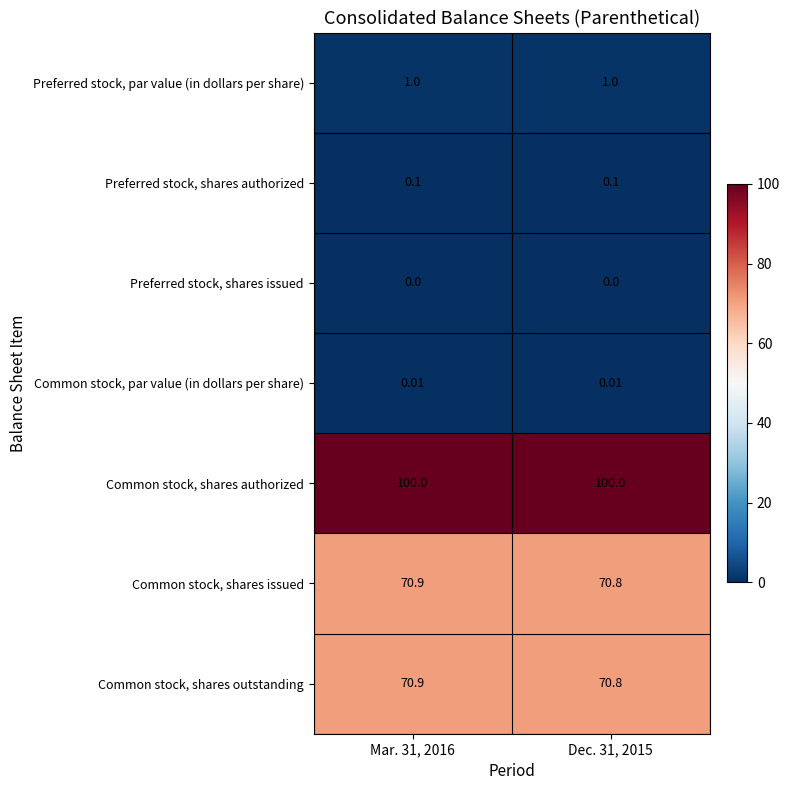

Which series has the largest total across all categories?

Common stock, shares authorized